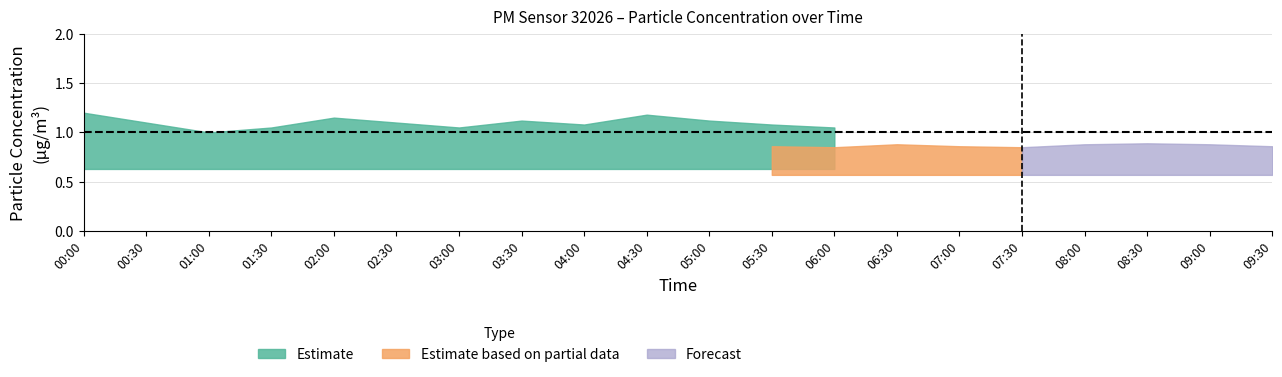

List the labels in order of P2_lower value, largest first.

00:00, 00:30, 01:00, 01:30, 02:00, 02:30, 03:00, 03:30, 04:00, 04:30, 05:00, 05:30, 06:00, 06:30, 07:00, 07:30, 08:00, 08:30, 09:00, 09:30